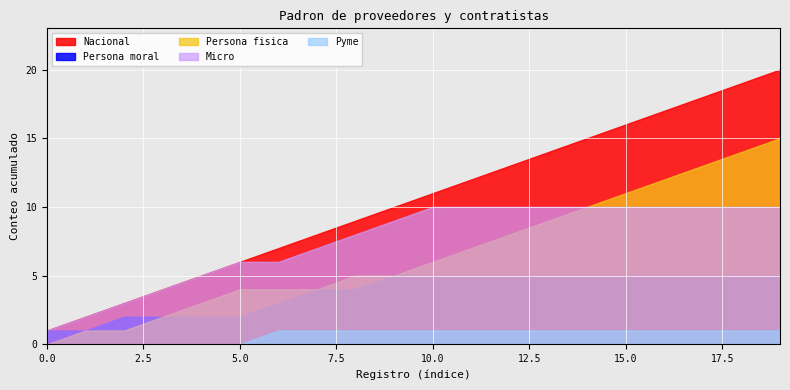

True or false: Pyme and Nacional cross at least once.

False